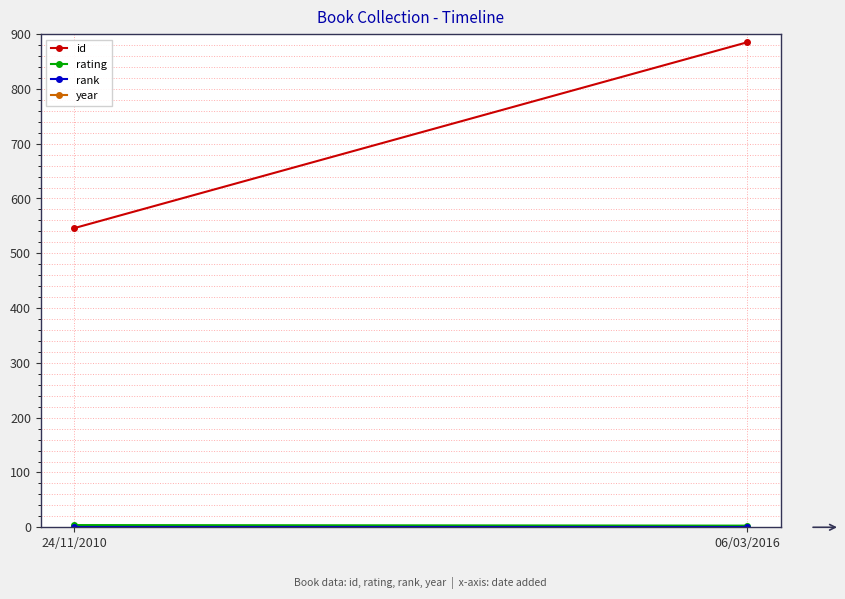

How many lines are shown in the chart?

4